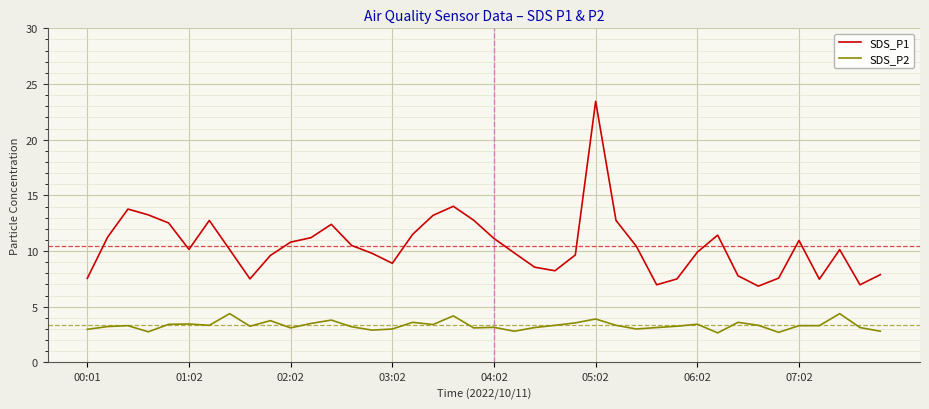

How many lines are shown in the chart?

2